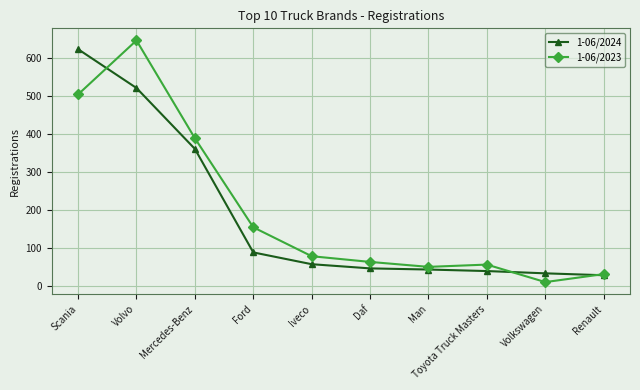

What is the label of the 2nd point from the right?

Volkswagen